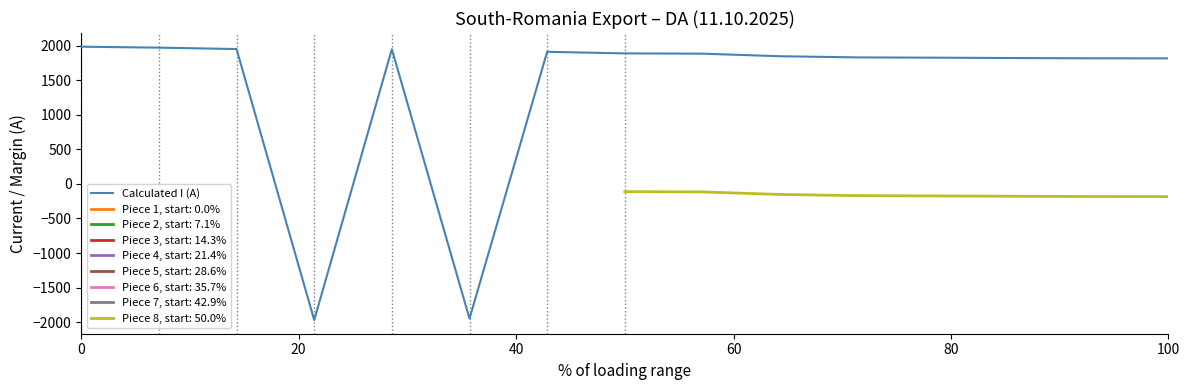

Reading right to left, extract all data points from this chart.

1816	1817	1821	1826	1830	1847	1884	1888	1911	-1948	1949	-1970	1951	1971	1985